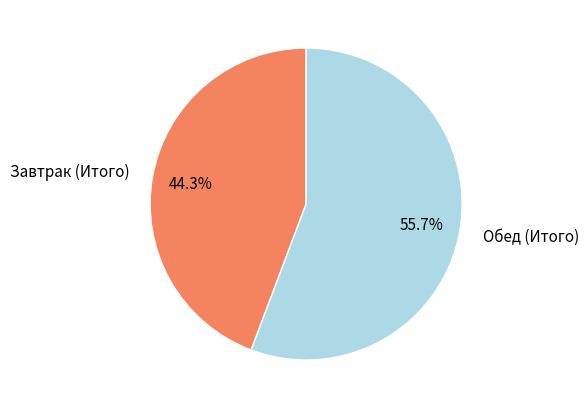

True or false: Завтрак (Итого) accounts for 57% of the total.

False